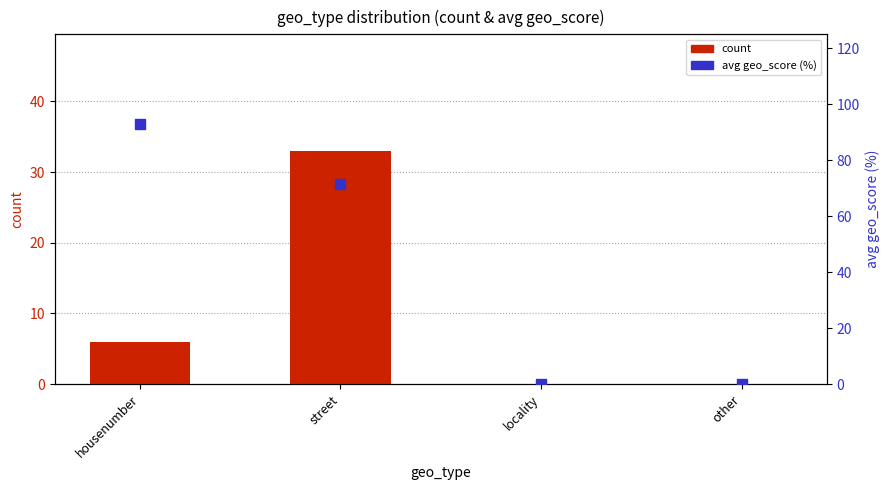

At how many categories does at least one series exceed 21?

2